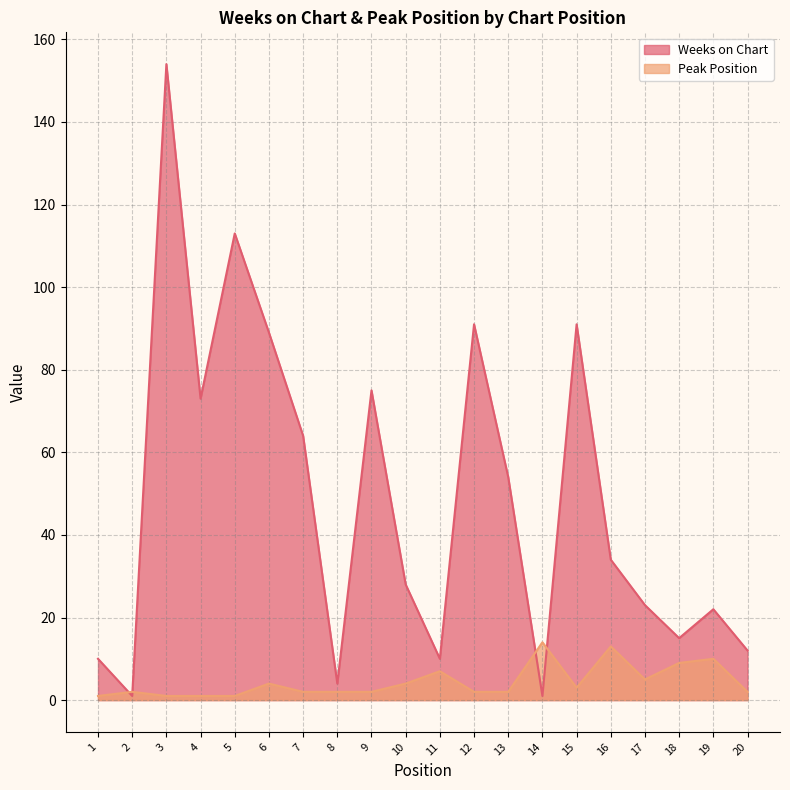

At which label does Weeks on Chart reach its peak?

3